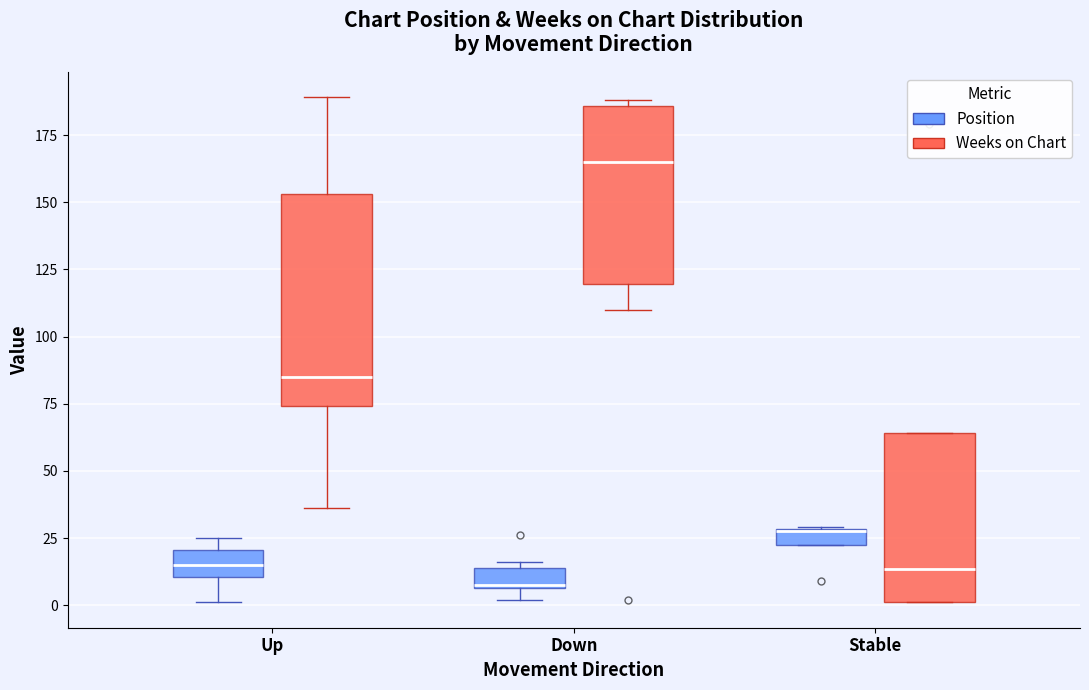

Which box is the tallest, from its lower edge to its upper edge?

Up (Weeks on Chart)